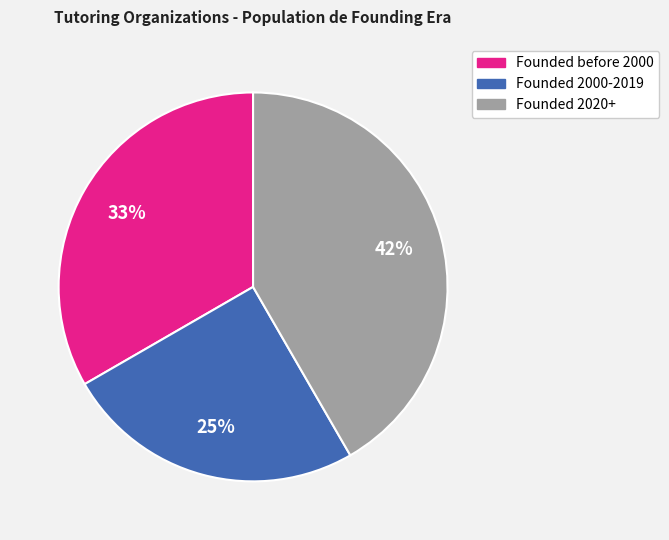

How many segments does this pie chart have?

3